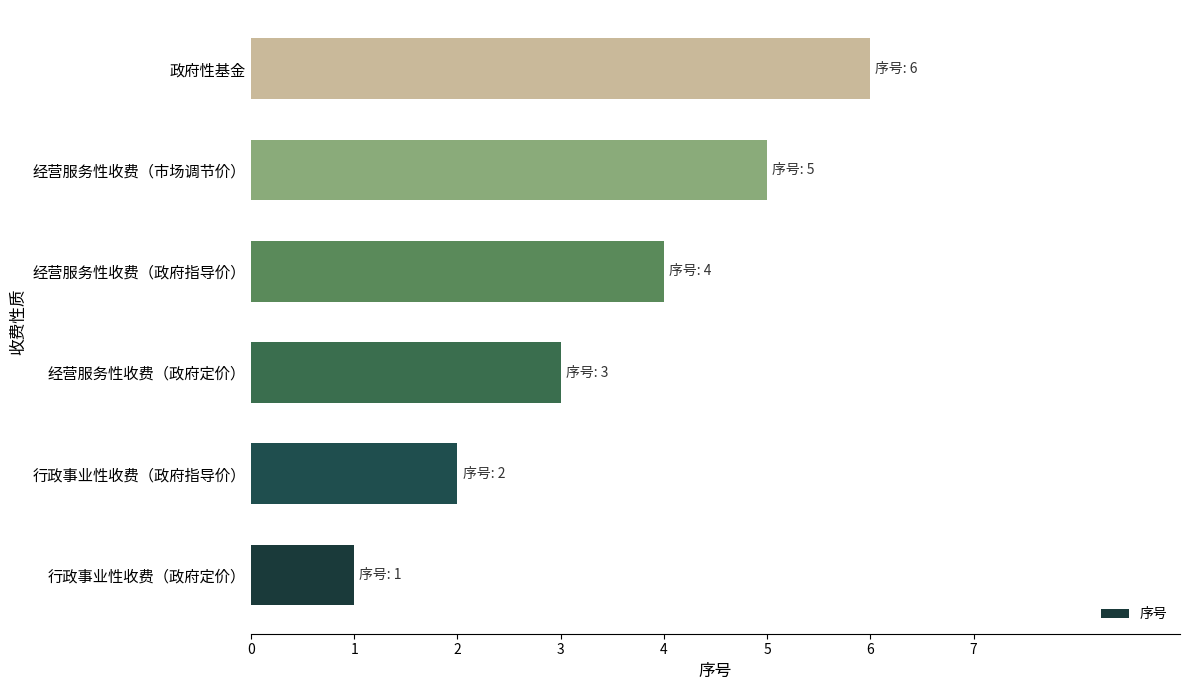

What is the average value?

4